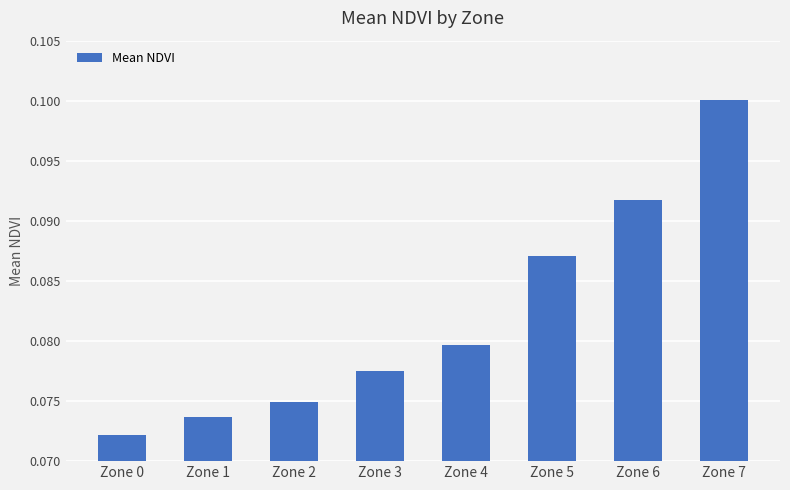

How many data points does each series have?

8